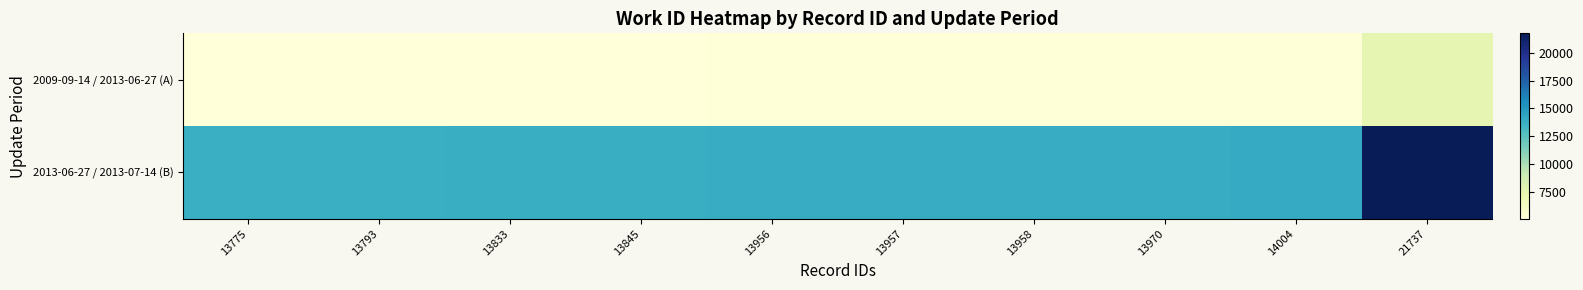

Rank the series at 21737 from highest to lowest value.

2013-06-27 / 2013-07-14 (B), 2009-09-14 / 2013-06-27 (A)